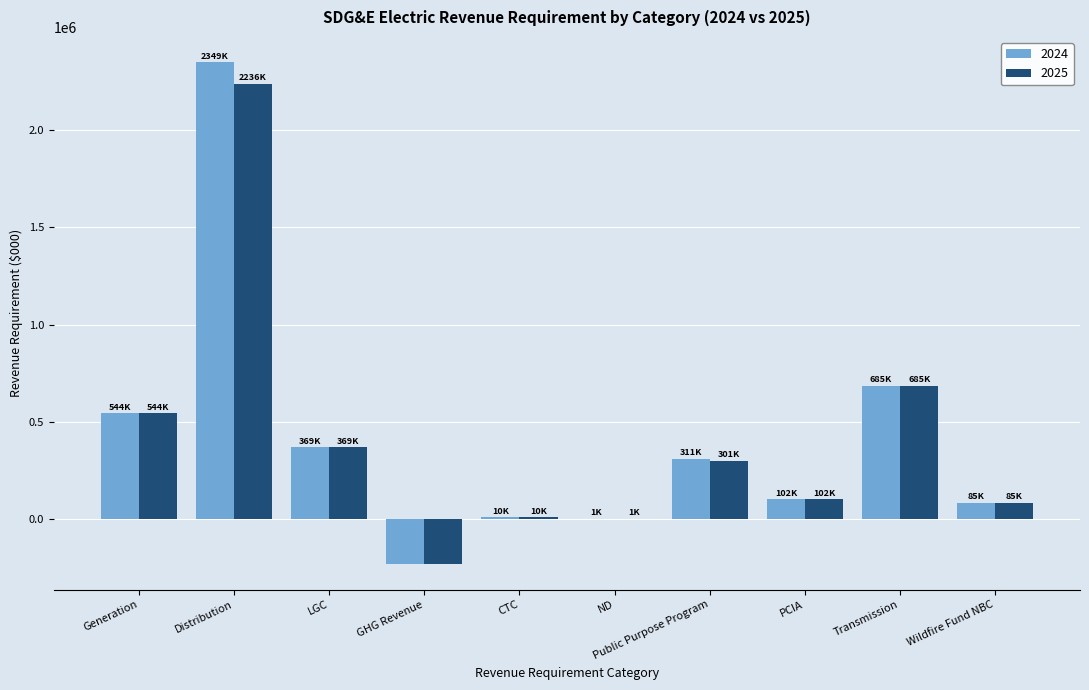

True or false: 2025 has a value of 1442.7 at ND.

True